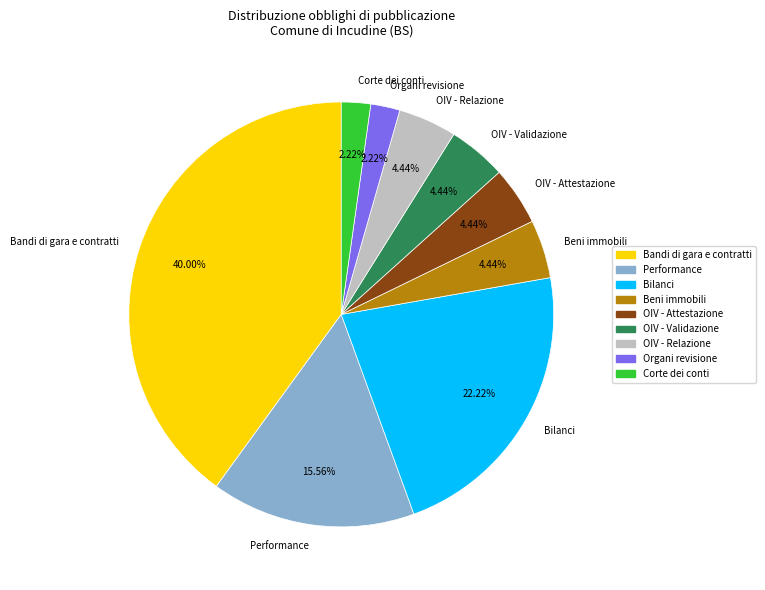

Do OIV - Validazione and Corte dei conti together represent more than half of the pie?

No